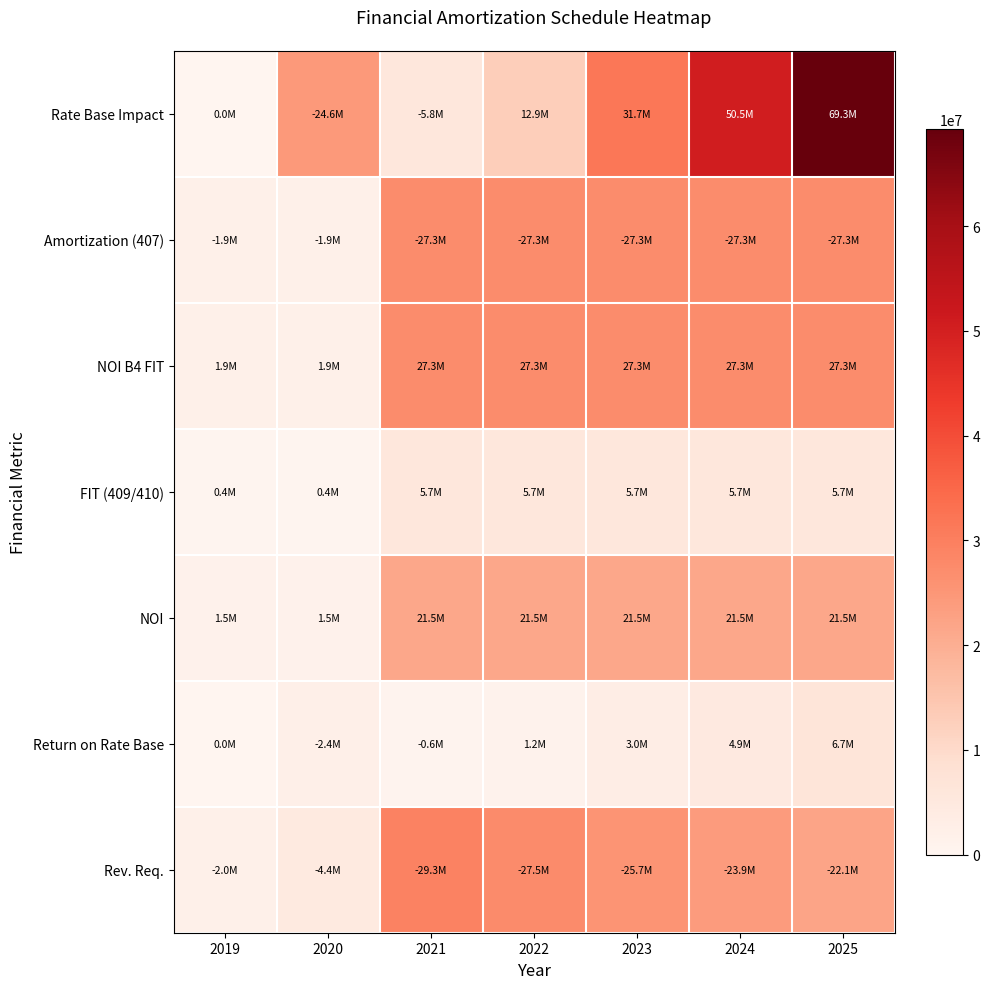

Between 2020 and 2021, which series saw the biggest shift?

Amortization (407)